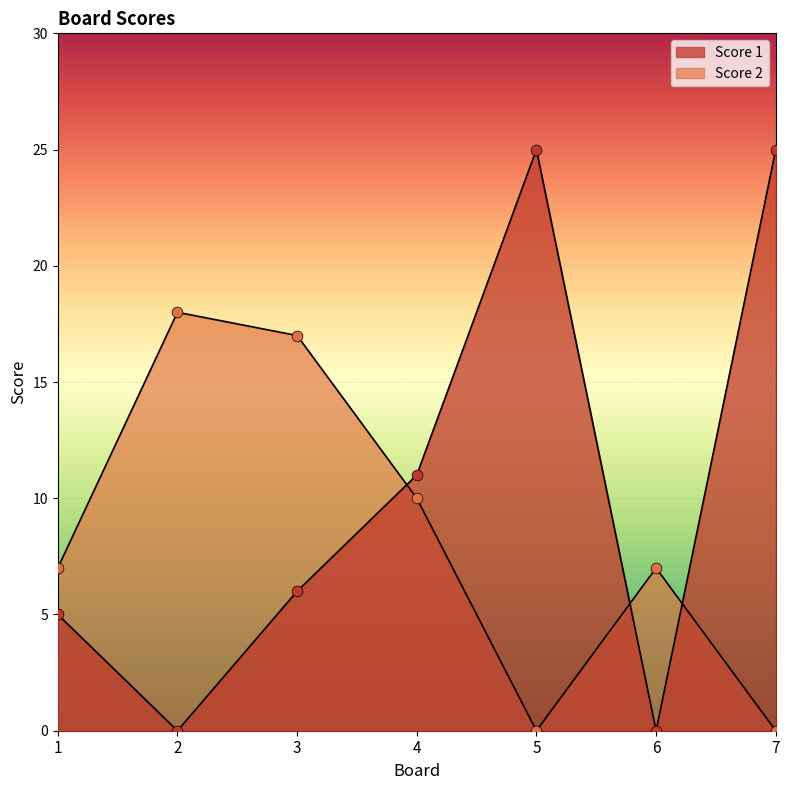

Which series has the largest Y range (max minus min)?

Score 1